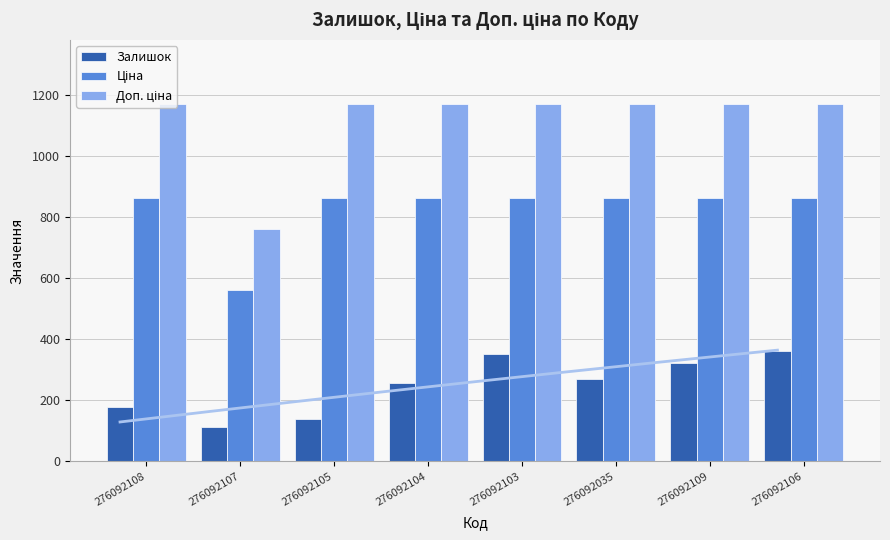

What is the smallest value displayed?

114.0